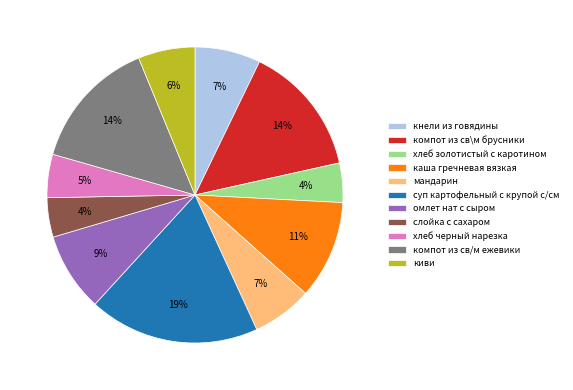

To the nearest percent, what is the average slice percentage?

9%